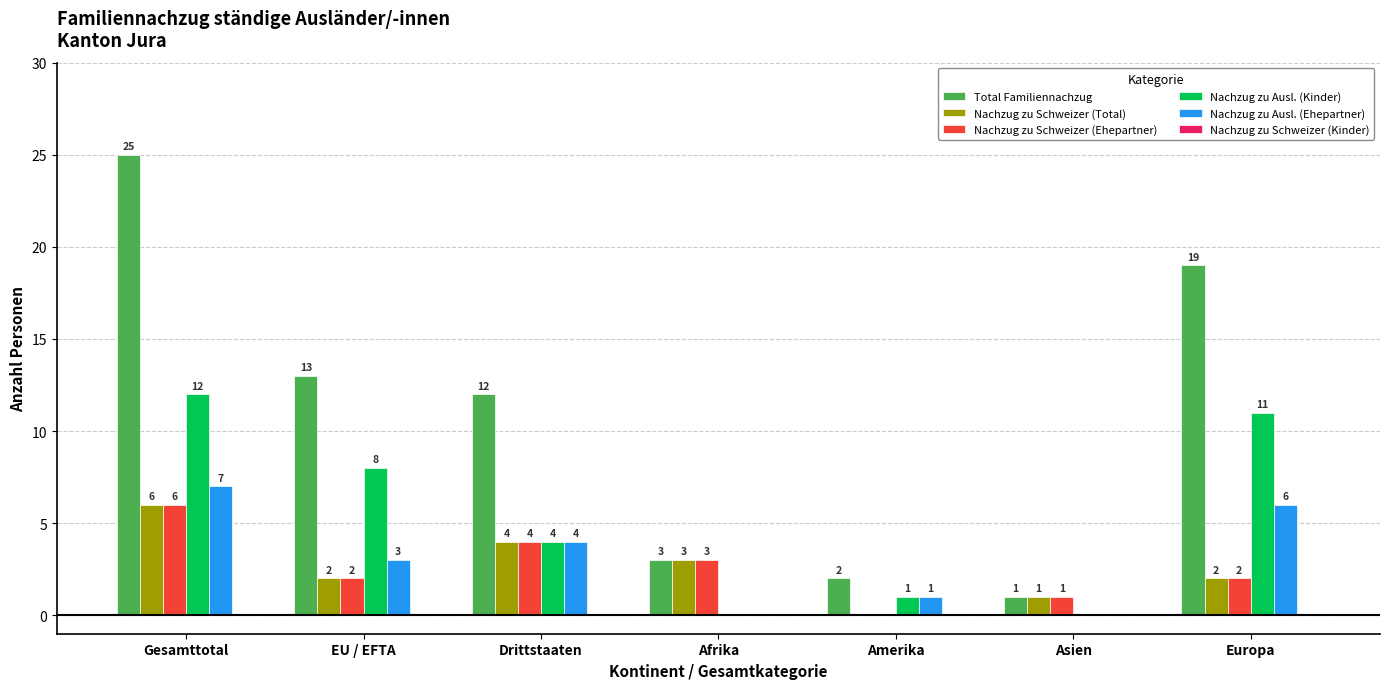

What is the average value of the Nachzug zu Ausl. (Kinder) series?

5